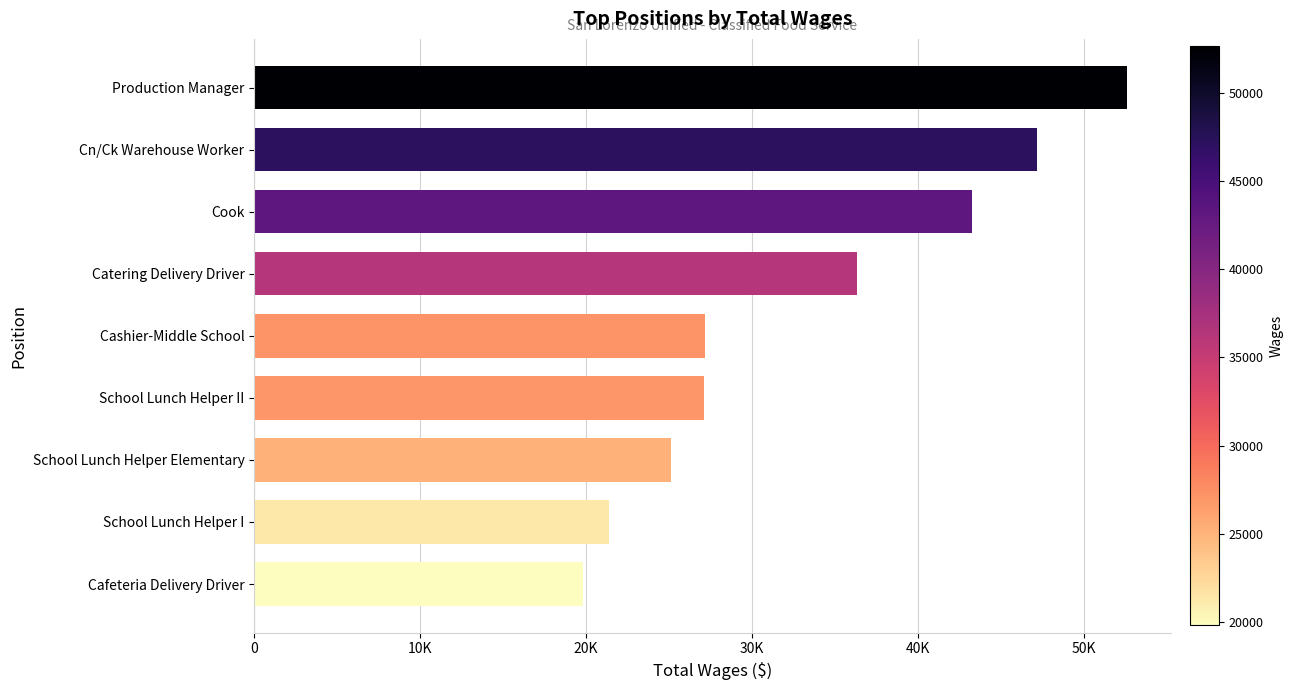

Does the chart contain any negative values?

No